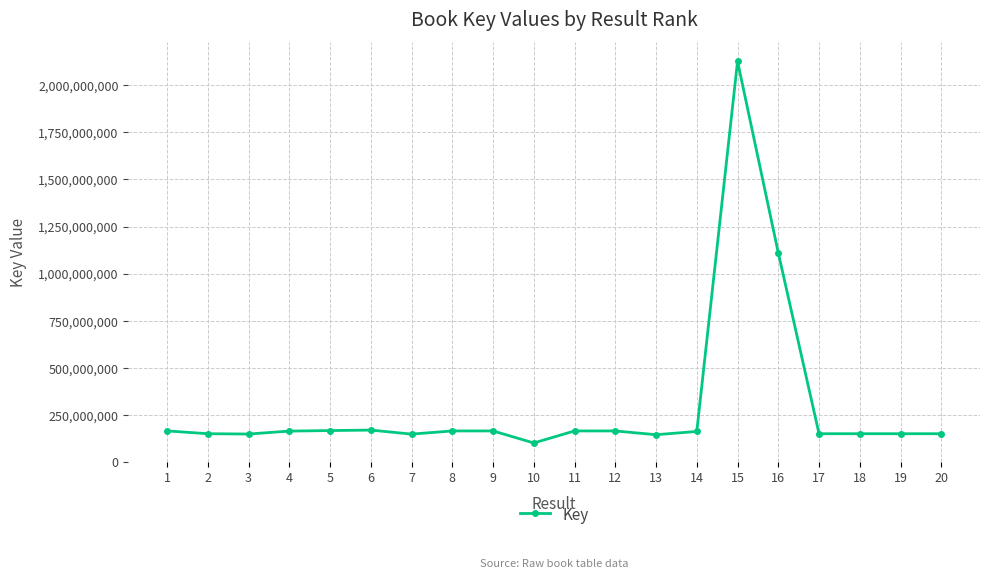

The value at 14 is 90359870. True or false?

False